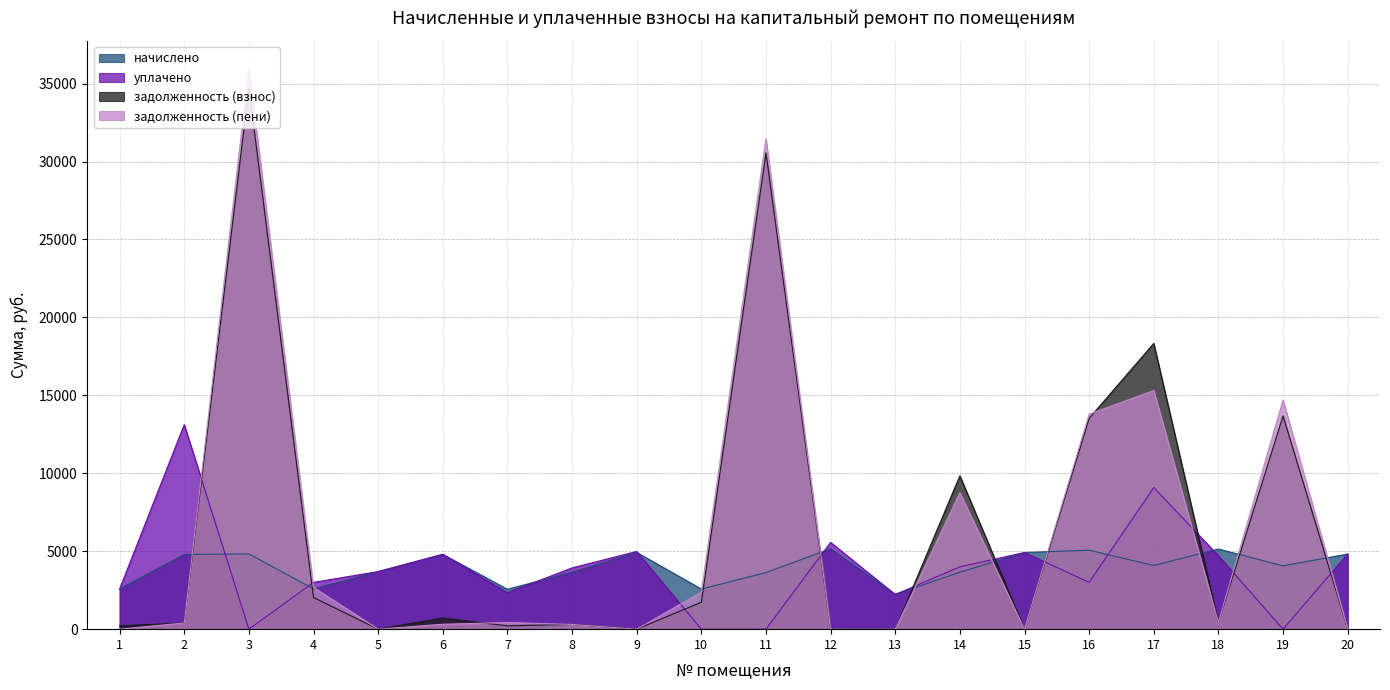

Does the chart have visible grid lines?

Yes